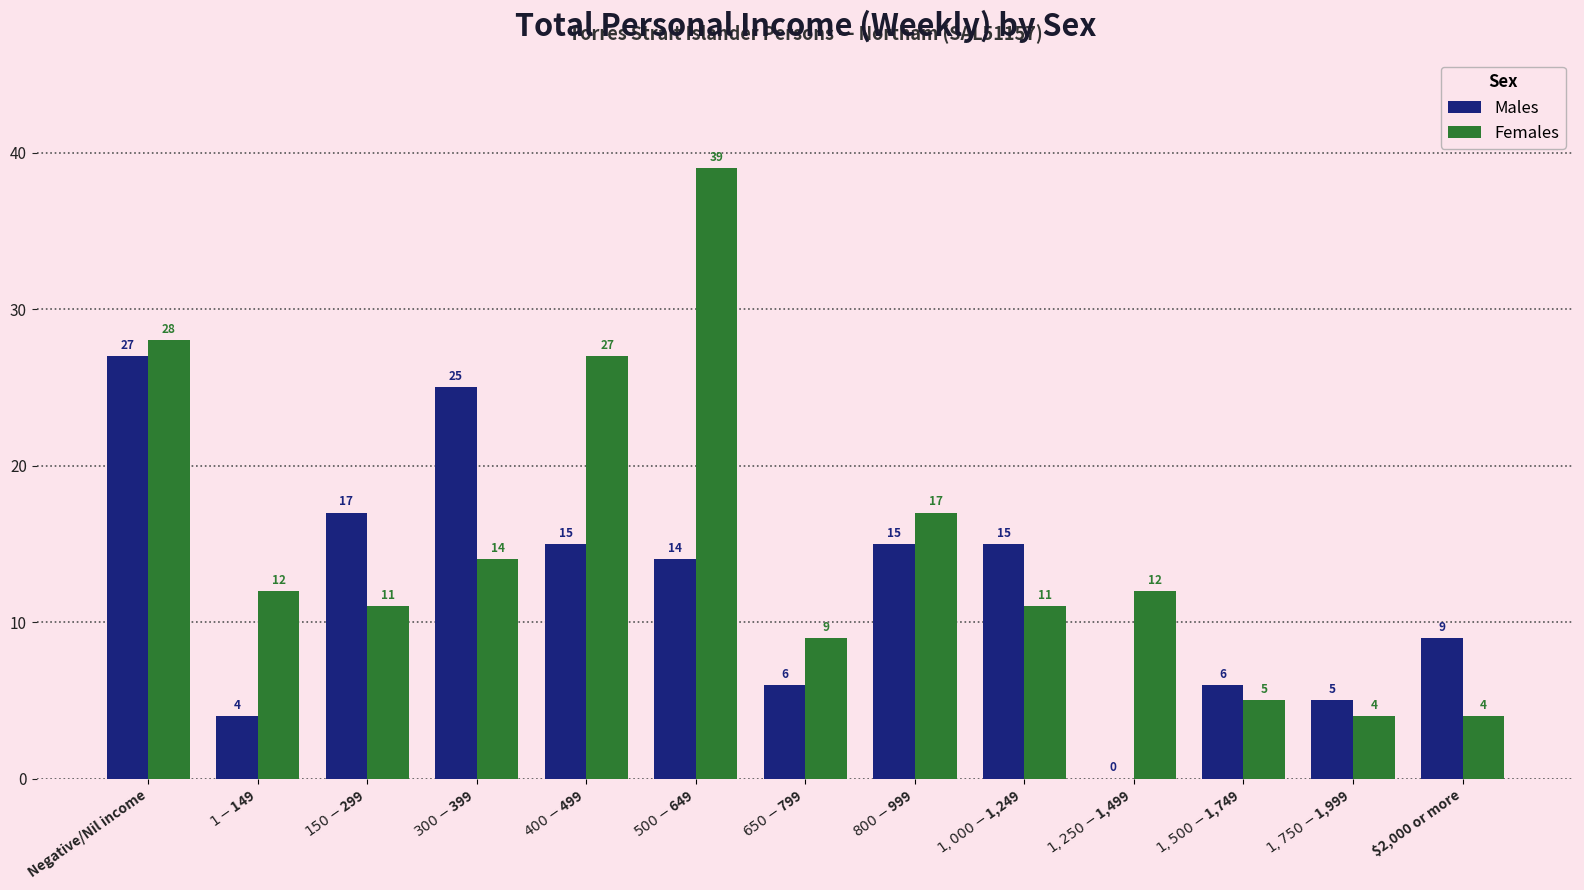

Count the number of categories in the chart.

13